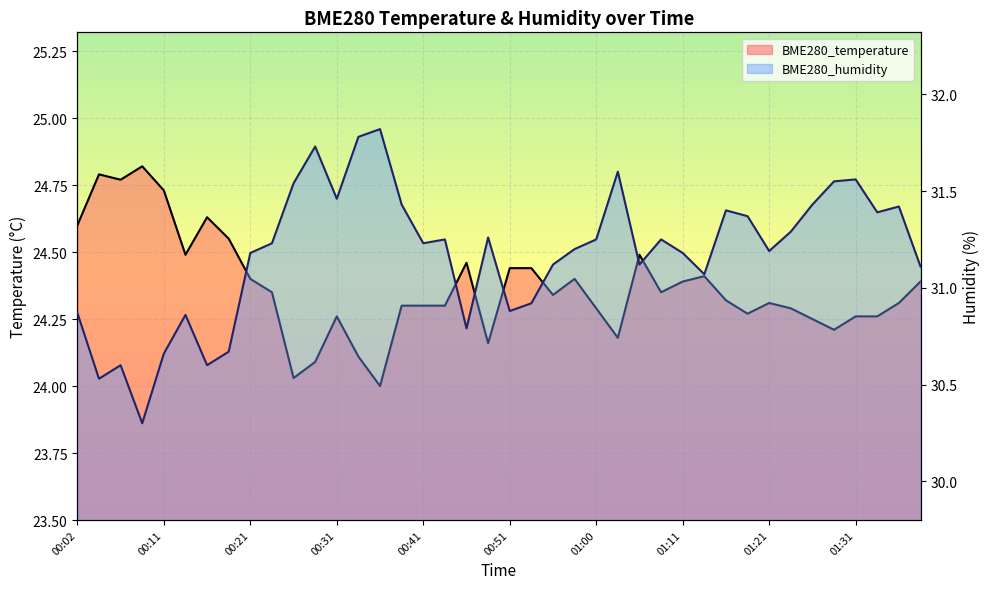

How many data points in BME280_humidity are less than 31?

11